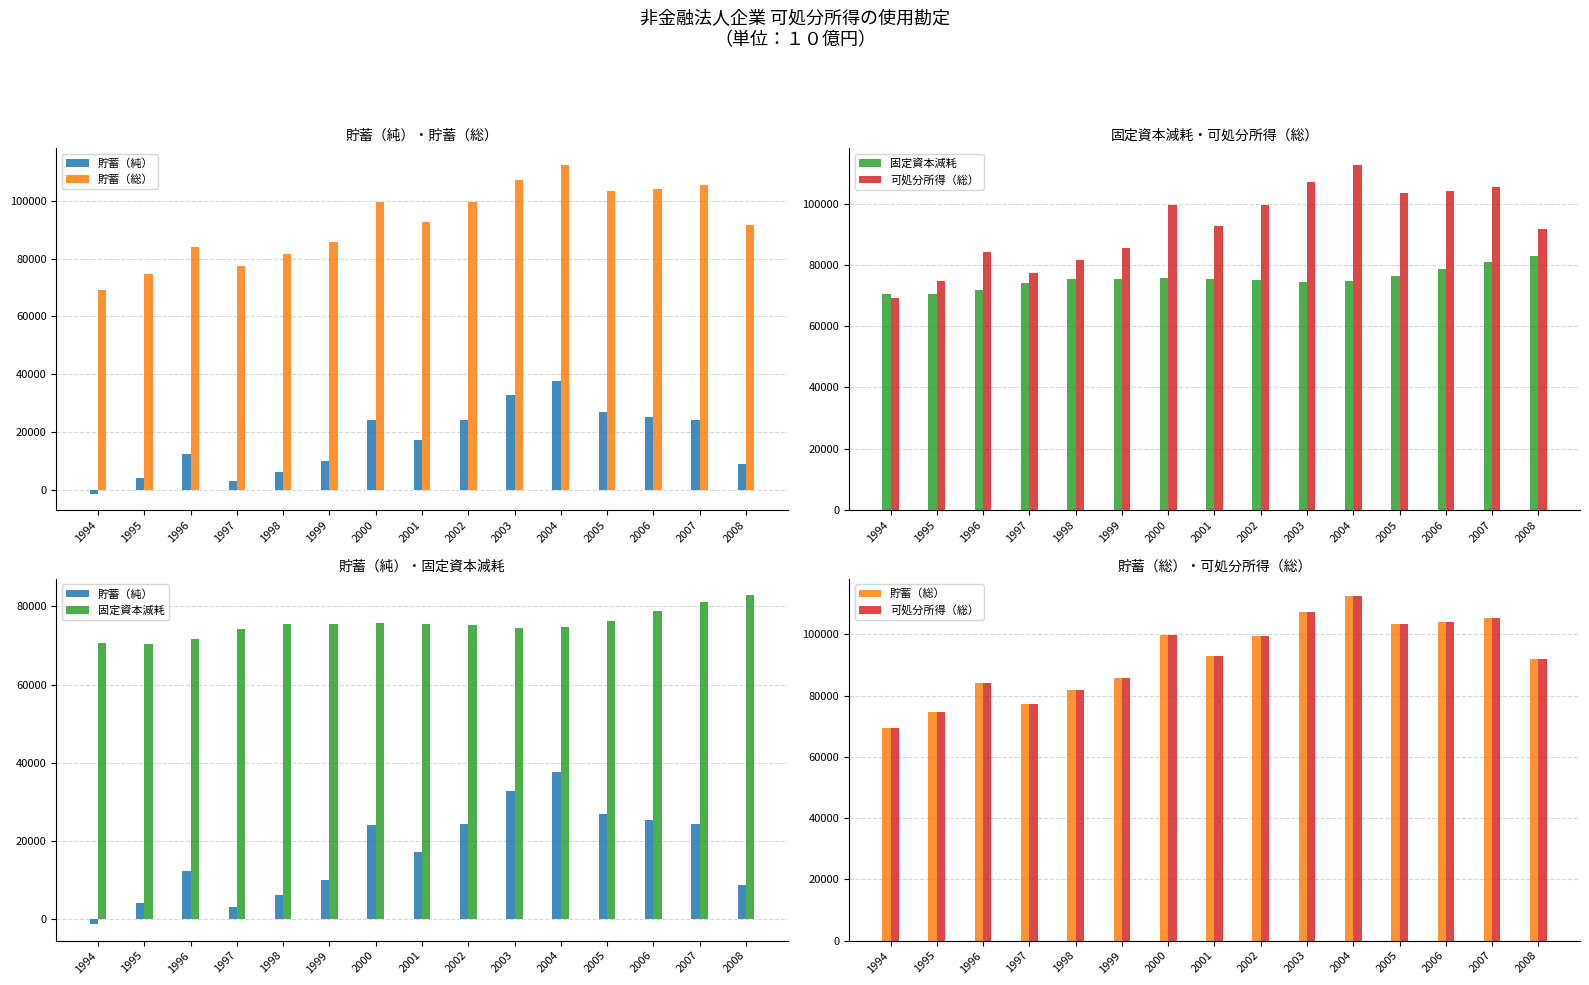

Are the bars grouped side by side (vs. stacked)?

Yes